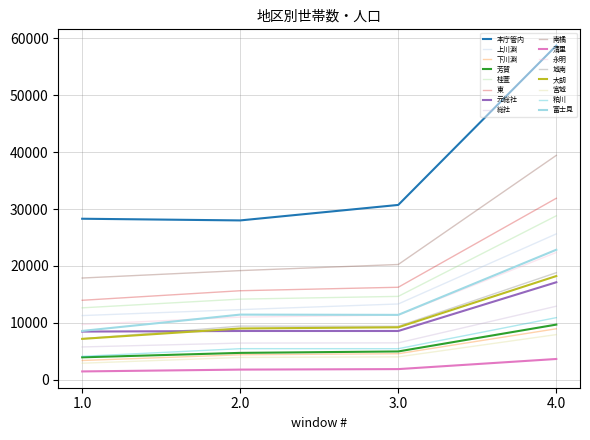

Does the chart display data point markers on the line(s)?

No